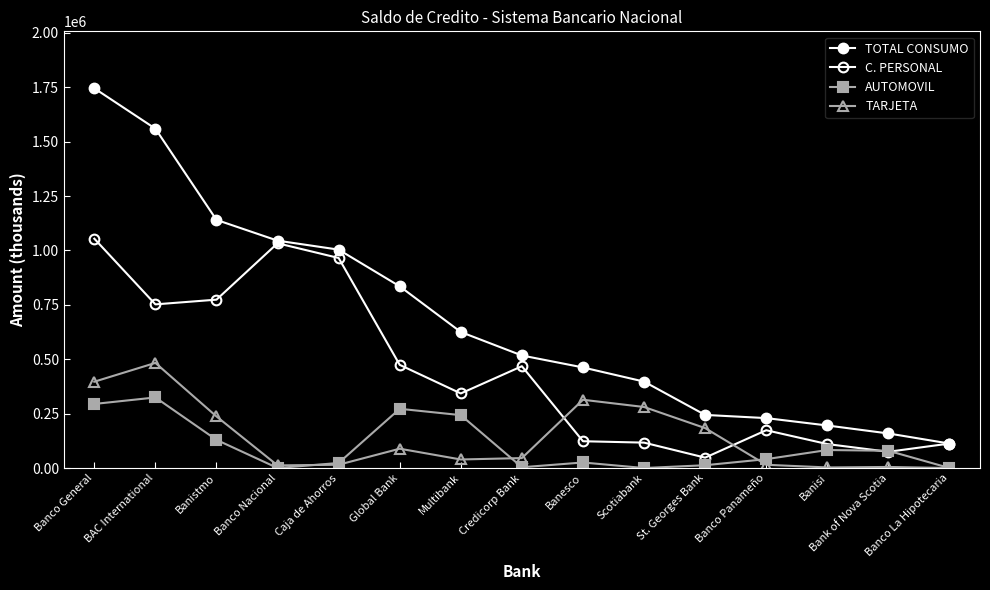

Where do C. PERSONAL and AUTOMOVIL first cross each other?

Banisi and Bank of Nova Scotia